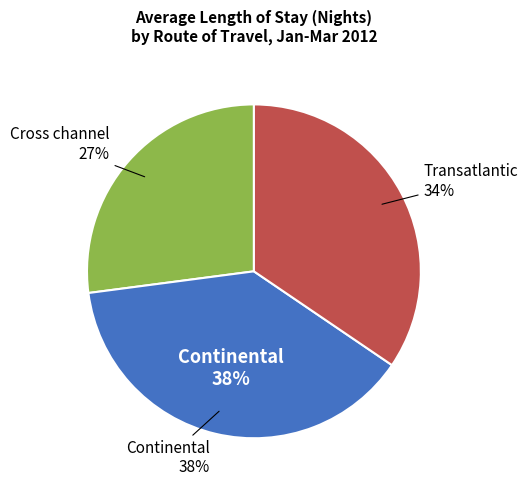

Do Continental and Cross channel together represent more than half of the pie?

Yes